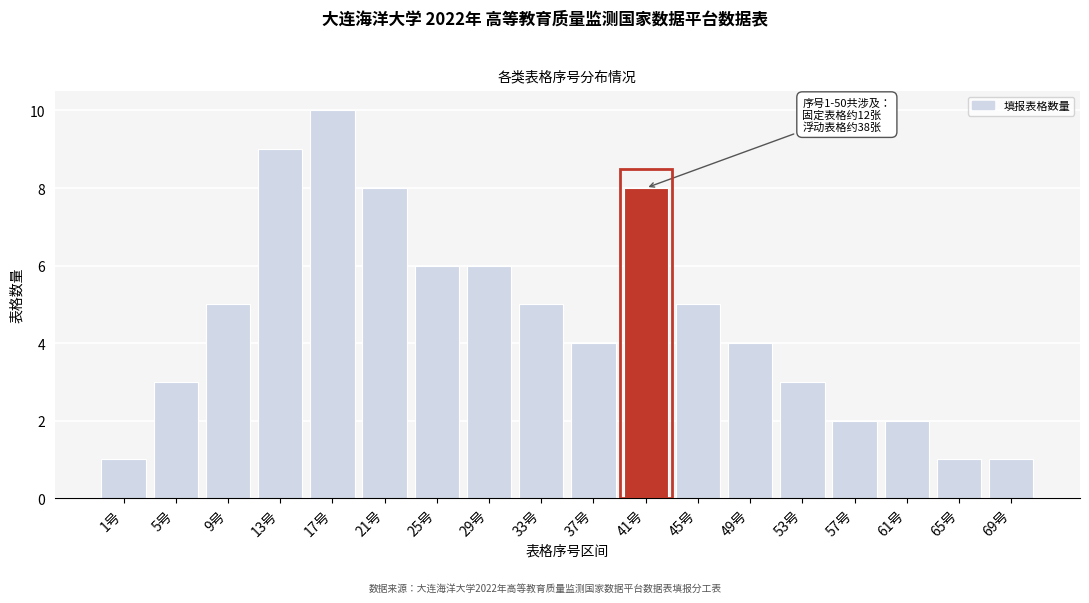

Reading right to left, extract all data points from this chart.

69号=1	65号=1	61号=2	57号=2	53号=3	49号=4	45号=5	41号=8	37号=4	33号=5	29号=6	25号=6	21号=8	17号=10	13号=9	9号=5	5号=3	1号=1